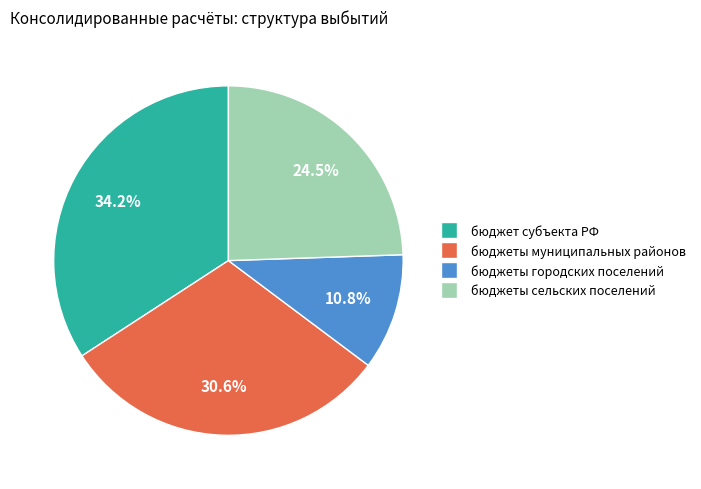

The бюджеты городских поселений slice represents 11% of the pie. True or false?

True